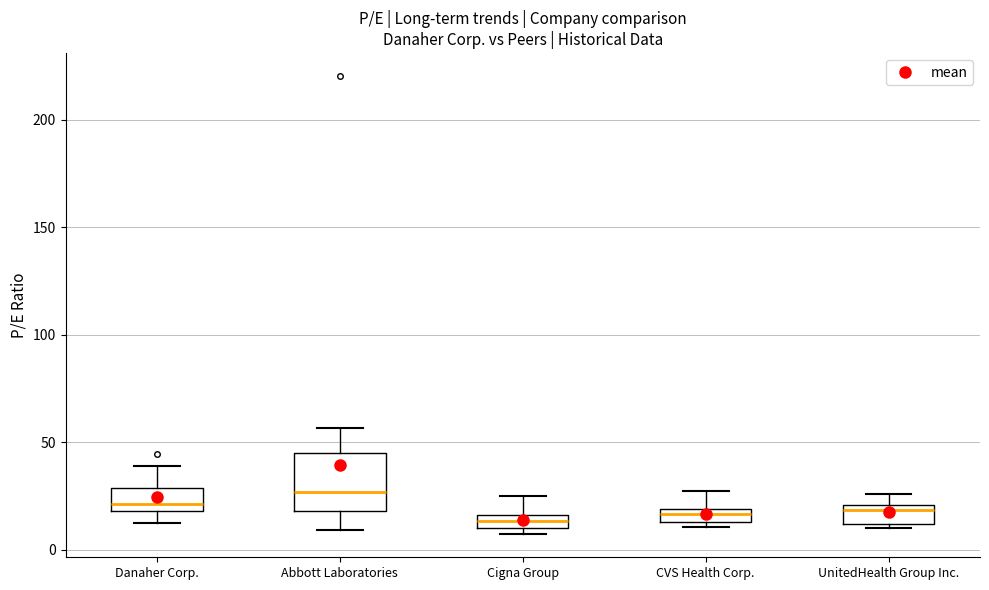

Where is the upper edge of the box for Danaher Corp. on the y-axis? The values are not printed on the chart, so give them approximately, as read against the axis.

30